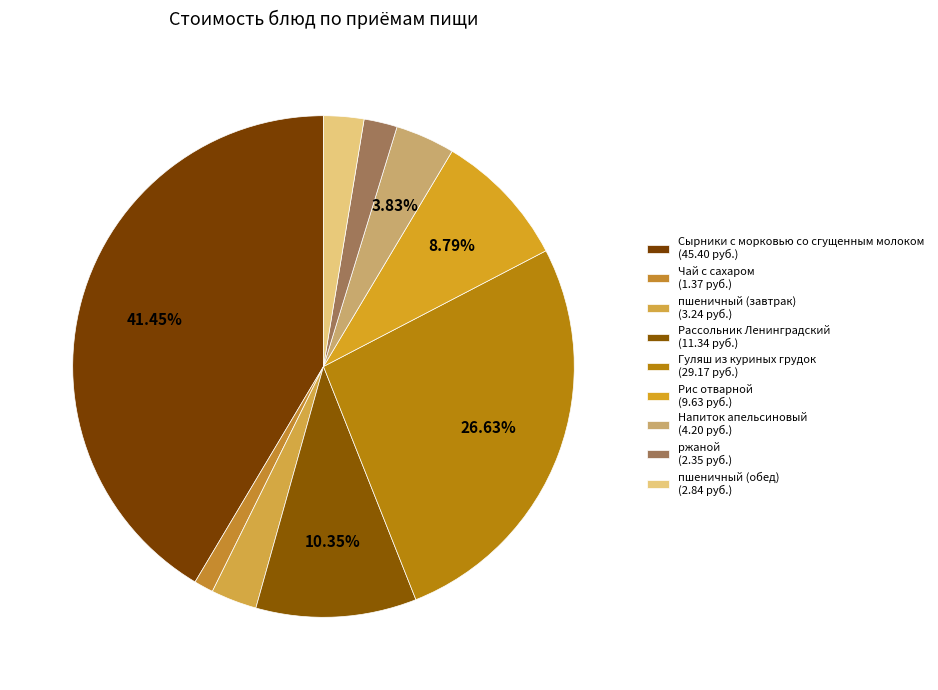

The пшеничный (завтрак) slice represents 3% of the pie. True or false?

True